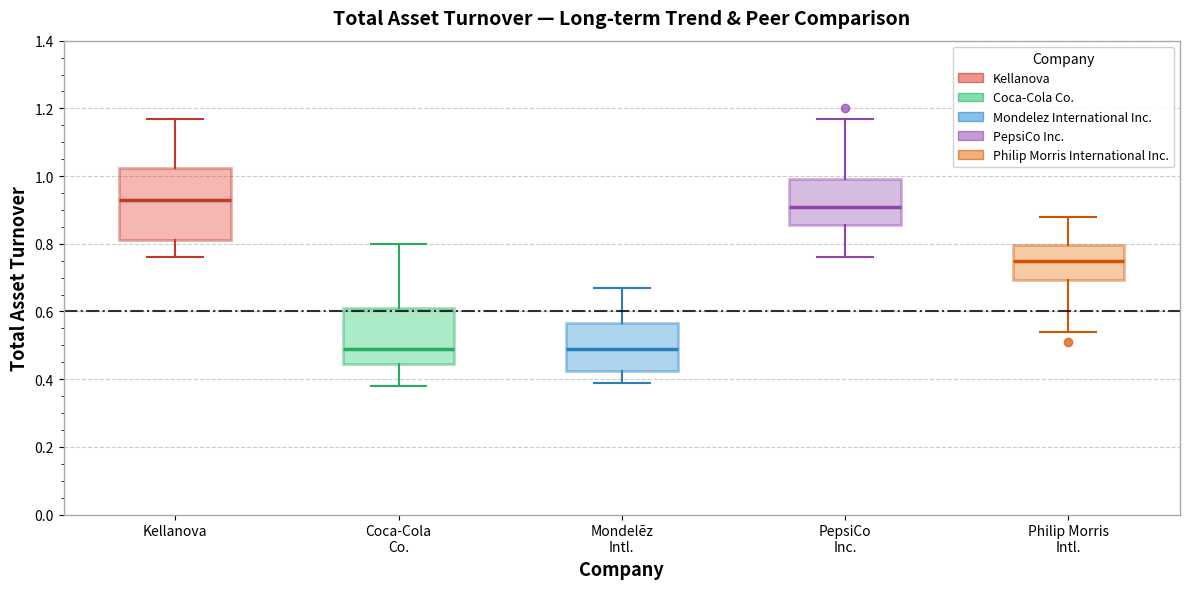

Where is the lower edge of the box for Kellanova on the y-axis? The values are not printed on the chart, so give them approximately, as read against the axis.

0.82